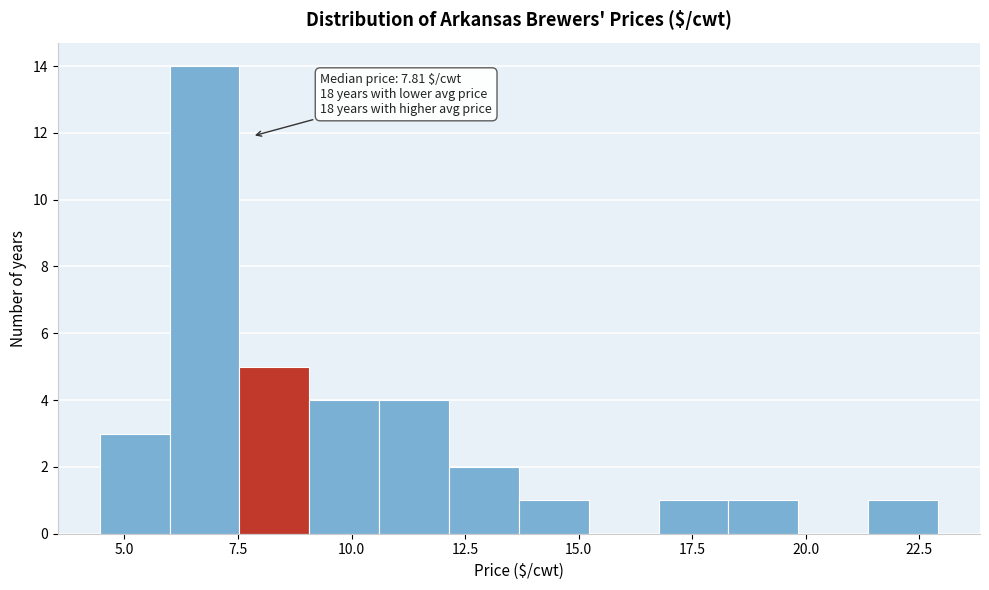

Read against the x-axis, roughly where is the centre of the tallest bar?

7.0